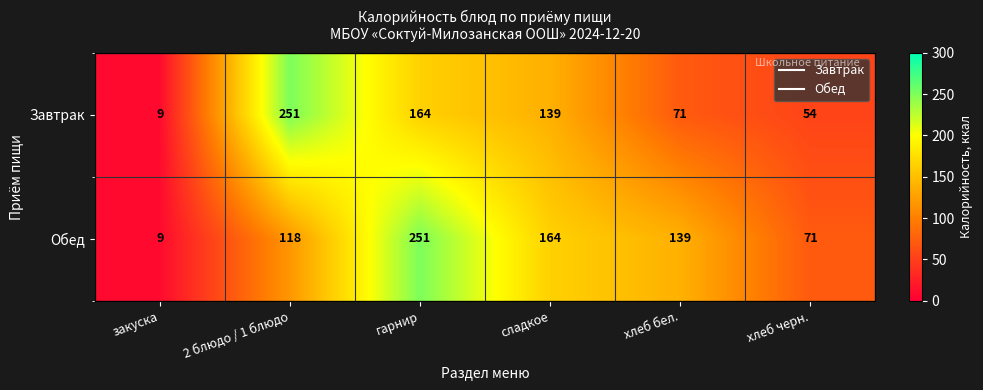

Count the Обед values in the range 71 to 164.

4